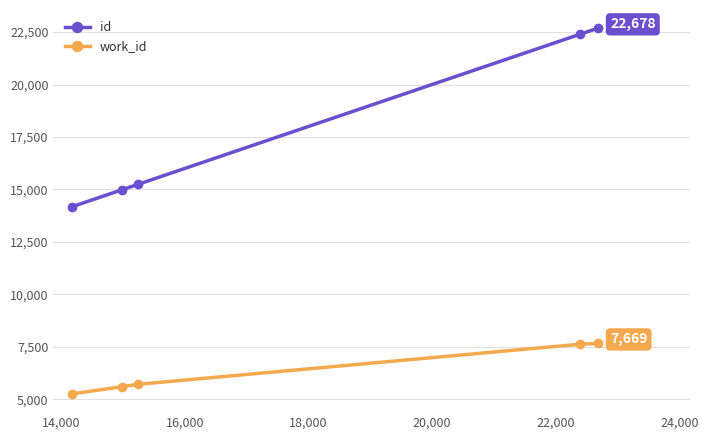

What is the difference between the maximum and second lowest values in the work_id series?

2063